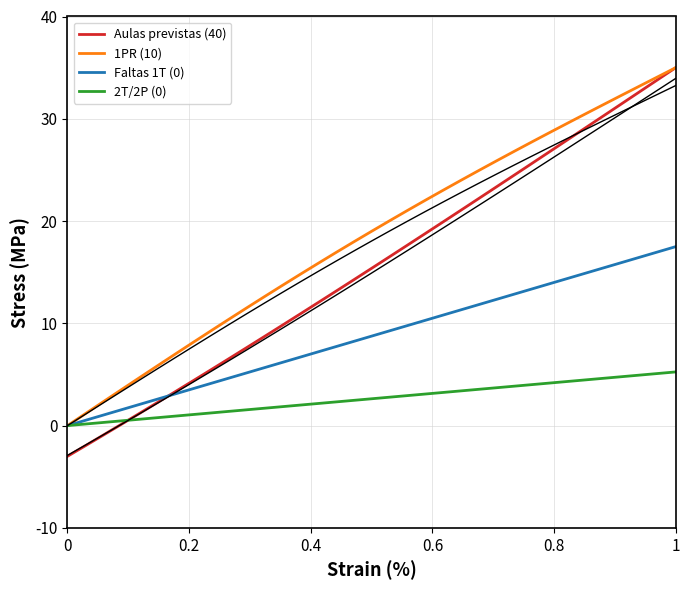

What is the highest value of the Aulas previstas (40) series?

35.0